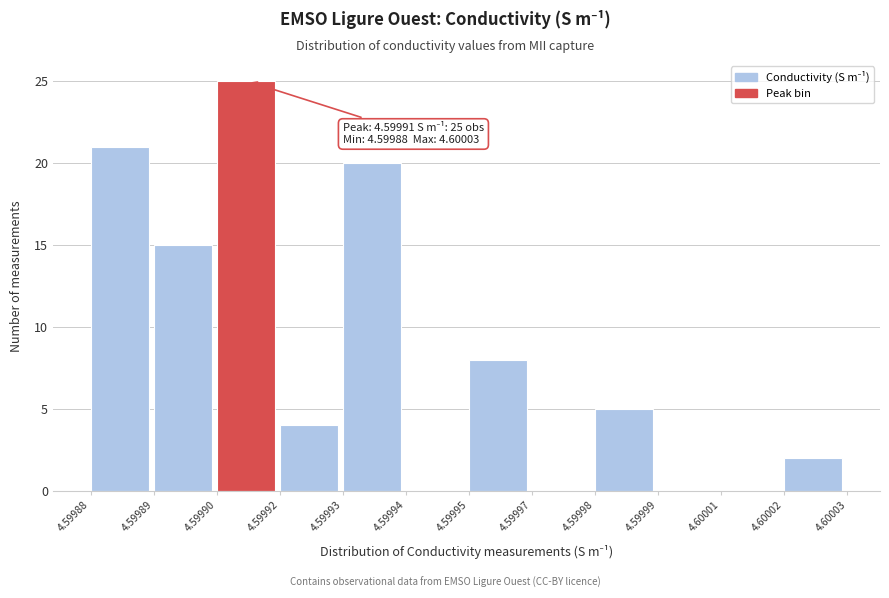

Reading left to right, list all the values displayed in this chart.

4.59988=21	4.59989=15	4.59990=25	4.59992=4	4.59993=20	4.59994=0	4.59995=8	4.59997=0	4.59998=5	4.59999=0	4.60001=0	4.60002=2